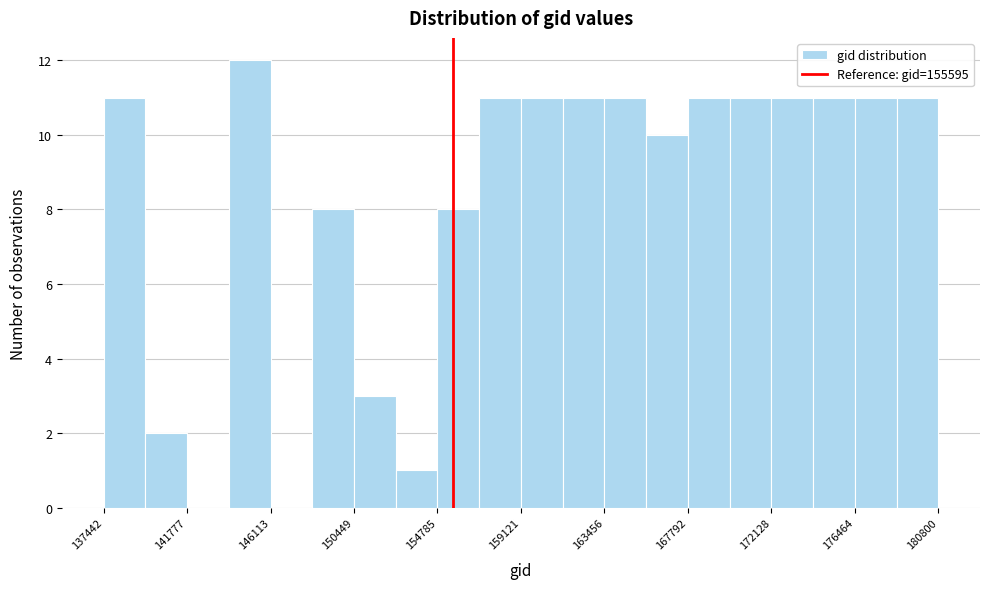

Reading left to right, transcribe this chart: for each bar, give the range it covers on the x-axis and its height. Neither the bar edges nor the heights are printed on the chart, so give them approximately, as read against the axes.

137500 to 139500: 11
139500 to 142000: 2
142000 to 144000: 0
144000 to 146000: 12
146000 to 148500: 0
148500 to 150500: 8
150500 to 152500: 3
152500 to 155000: 1
155000 to 157000: 8
157000 to 159000: 11
159000 to 161500: 11
161500 to 163500: 11
163500 to 165500: 11
165500 to 168000: 10
168000 to 170000: 11
170000 to 172000: 11
172000 to 174500: 11
174500 to 176500: 11
176500 to 178500: 11
178500 to 181000: 11